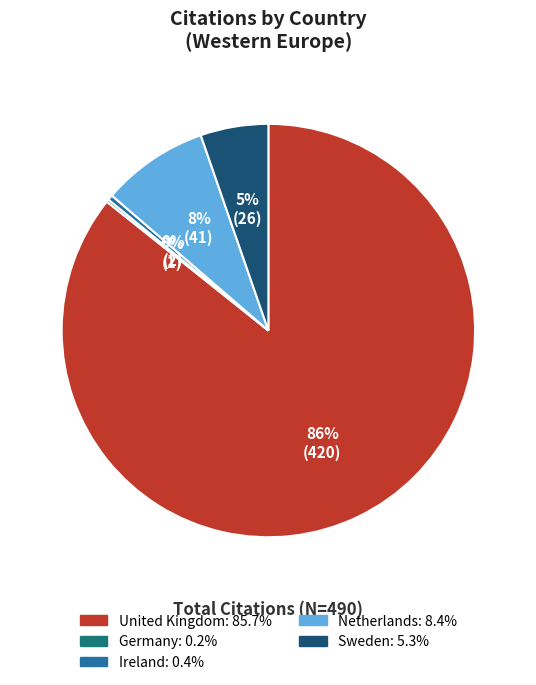

To the nearest percent, what is the average slice percentage?

20%